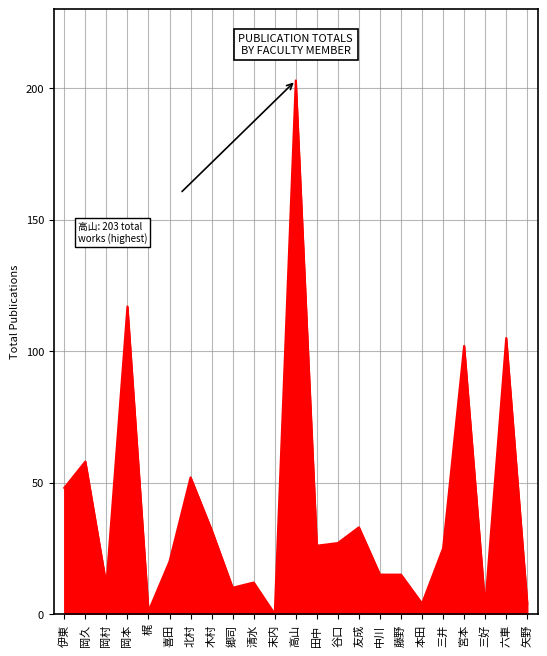

Reading right to left, extract all data points from this chart.

4	105	3	102	25	4	15	15	33	27	26	203	0	12	10	32	52	20	1	117	11	58	48